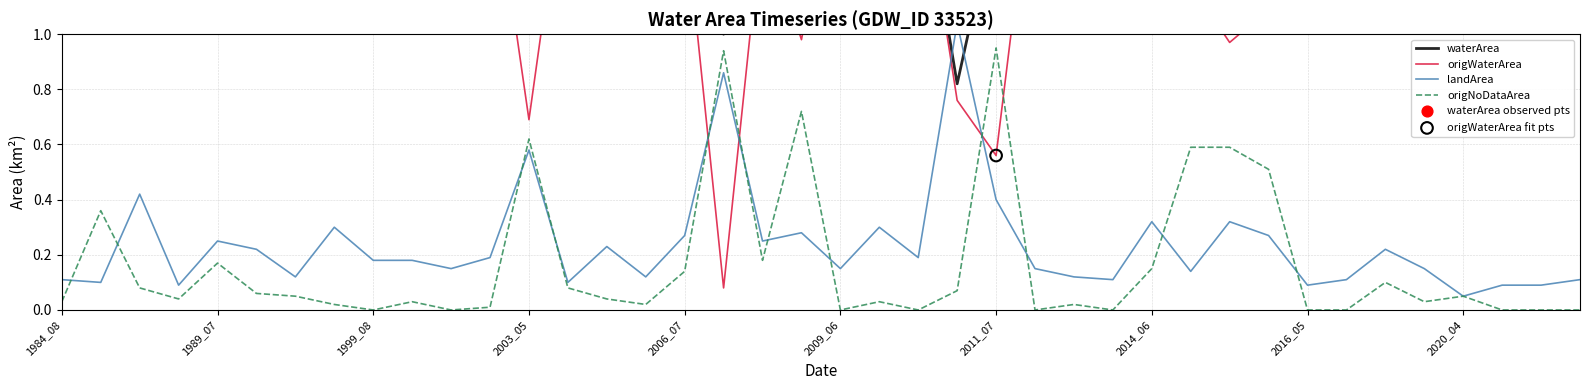

What is the total value across all series at 2003_05?

3.2